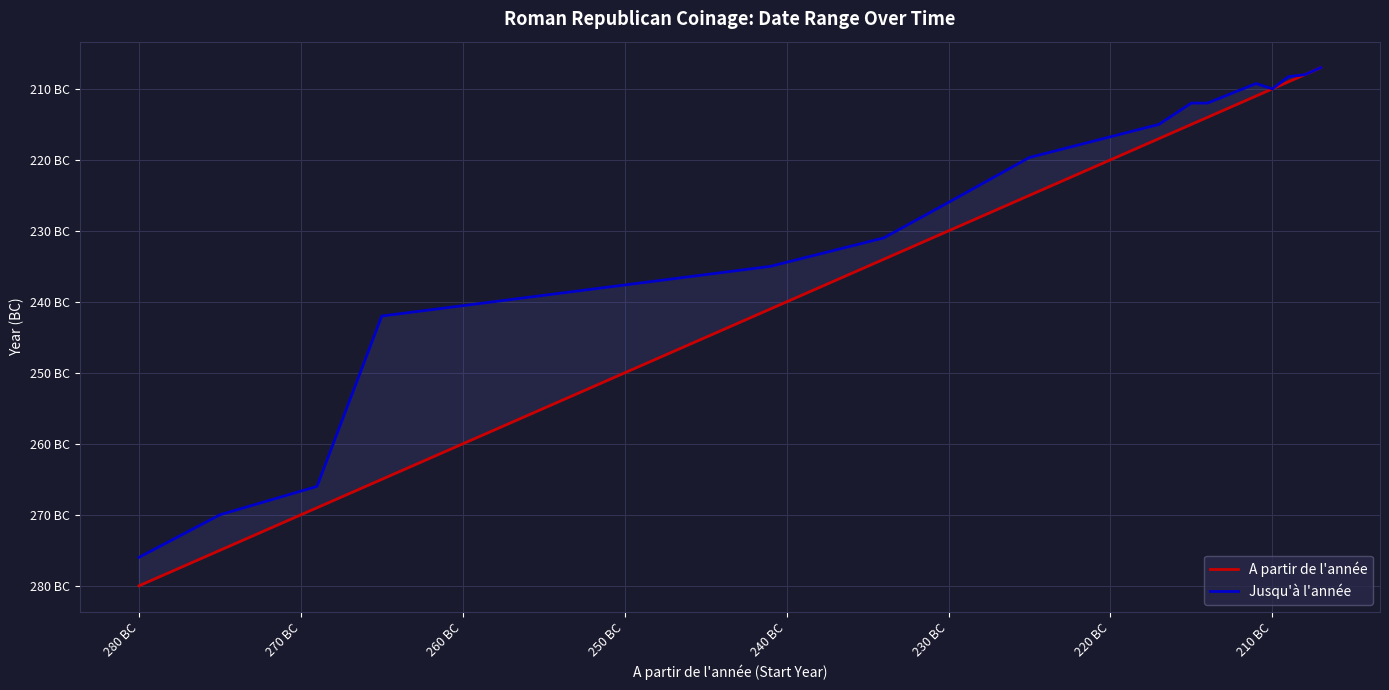

How many data points in A partir de l'année are above -217?

7